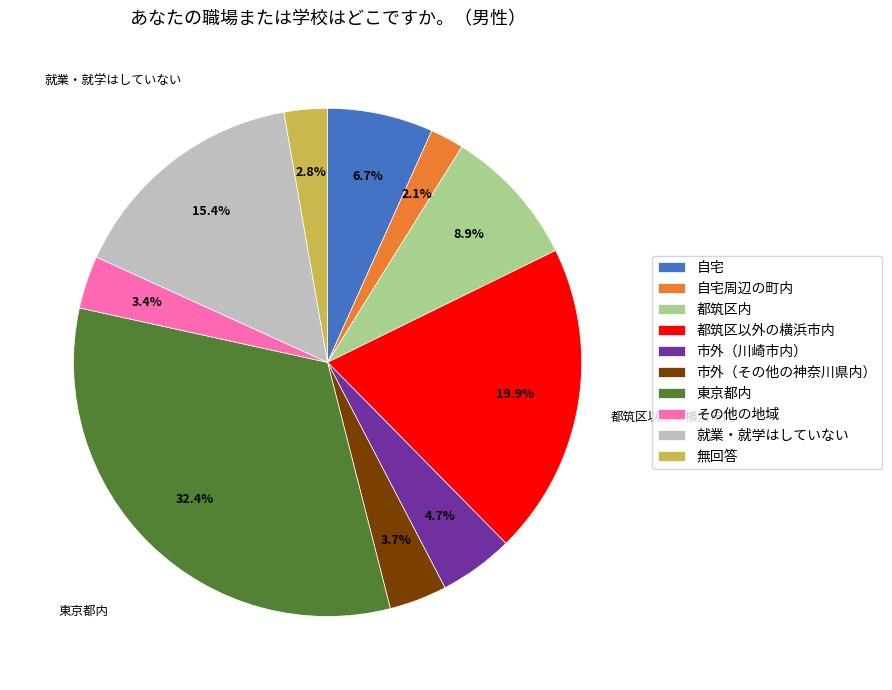

How many slices are in this pie chart?

10